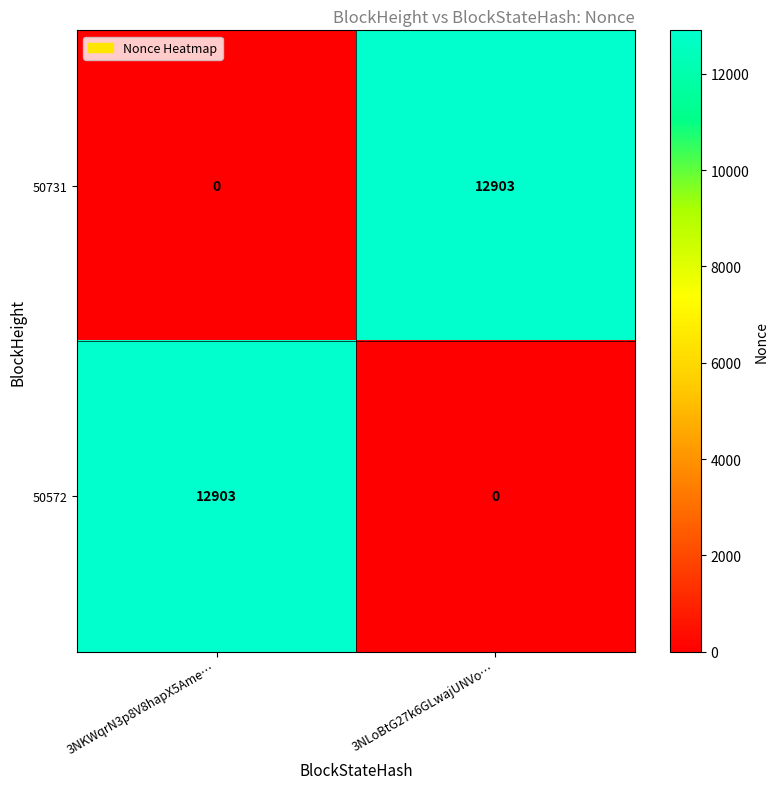

The 50731 series shows 0 at 3NKWqrN3p8V8hapX5Ame…. True or false?

True